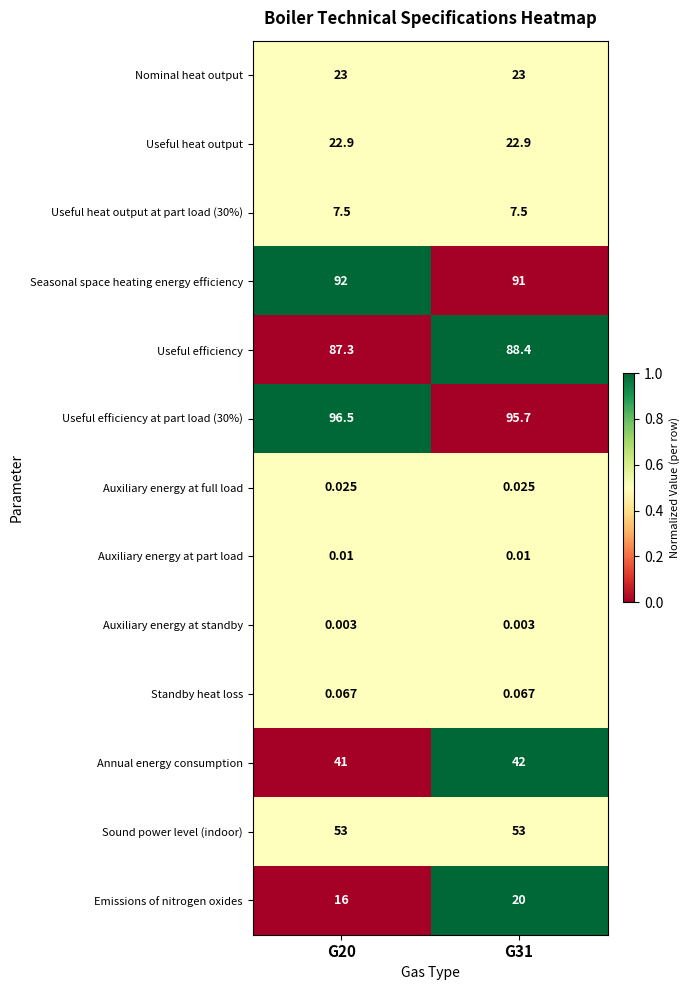

Is the value of Seasonal space heating energy efficiency at G20 greater than the value of Auxiliary energy at standby at G20?

Yes